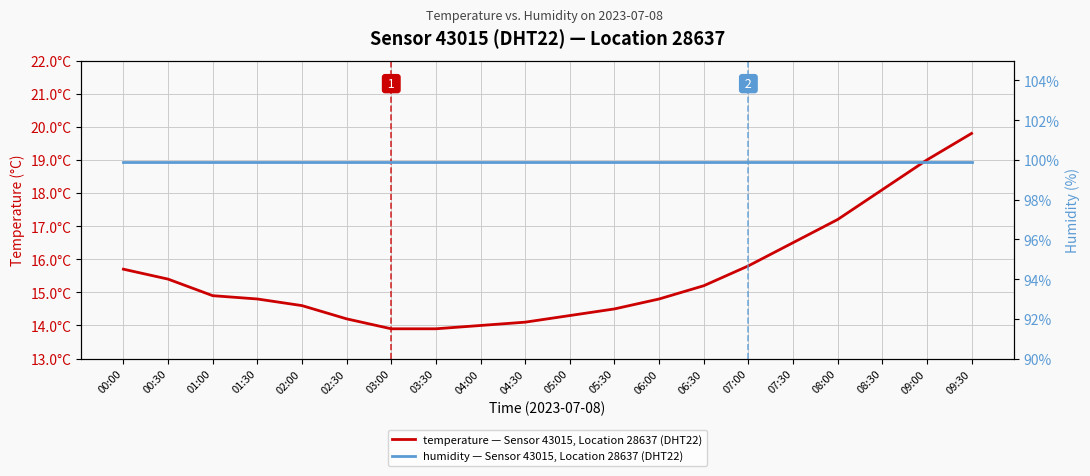

True or false: temperature — Sensor 43015, Location 28637 (DHT22) and humidity — Sensor 43015, Location 28637 (DHT22) cross at least once.

False